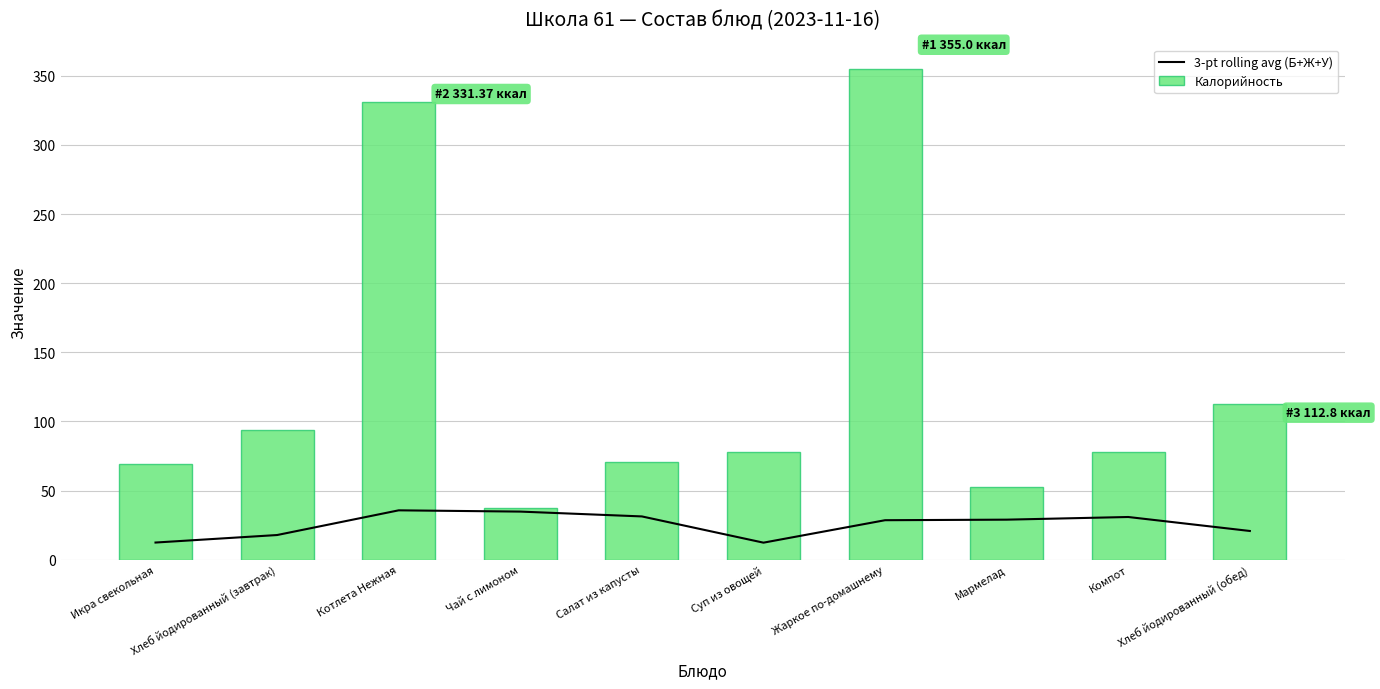

What is the difference between the highest and lowest values at Чай с лимоном?

2.6